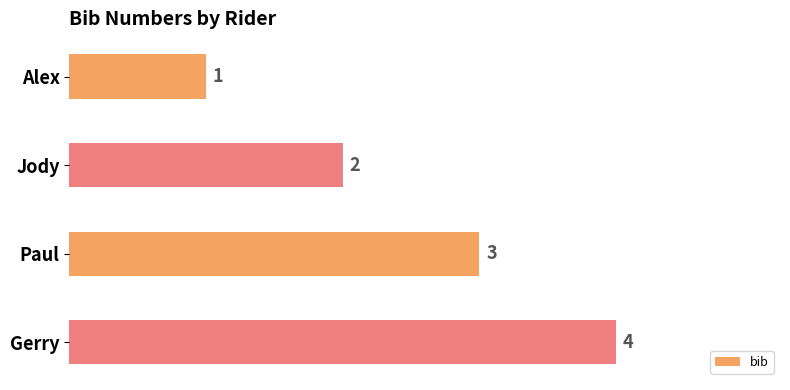

Between Alex and Paul, which is larger?

Paul